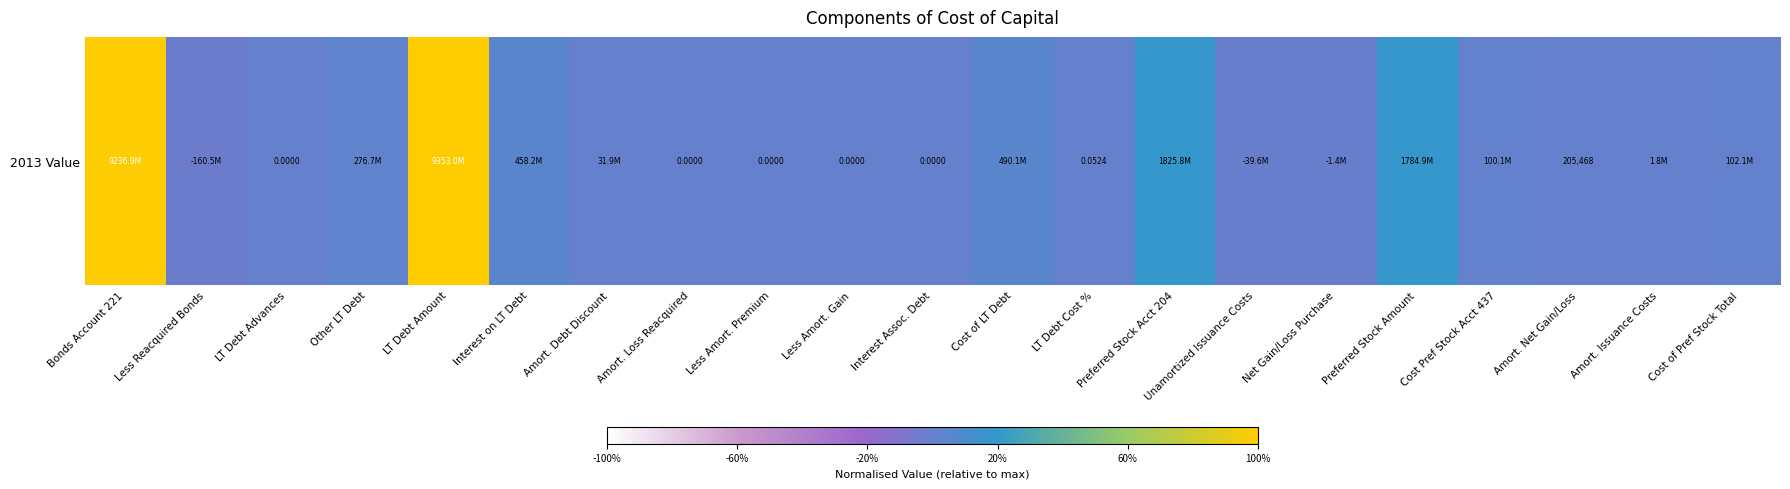

List the labels in order of value, largest first.

LT Debt Amount, Bonds Account 221, Preferred Stock Acct 204, Preferred Stock Amount, Cost of LT Debt, Interest on LT Debt, Other LT Debt, Cost of Pref Stock Total, Cost Pref Stock Acct 437, Amort. Debt Discount, Amort. Issuance Costs, Amort. Net Gain/Loss, LT Debt Cost %, LT Debt Advances, Amort. Loss Reacquired, Less Amort. Premium, Less Amort. Gain, Interest Assoc. Debt, Net Gain/Loss Purchase, Unamortized Issuance Costs, Less Reacquired Bonds